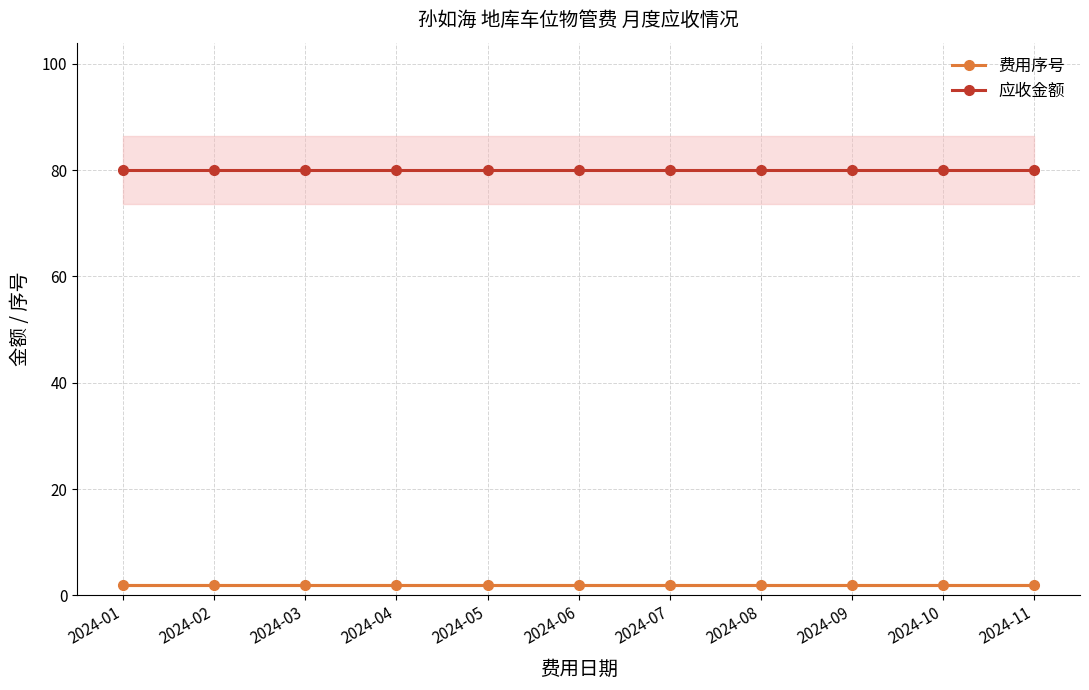

The value of 应收金额 at 2024-08 is 120. True or false?

False